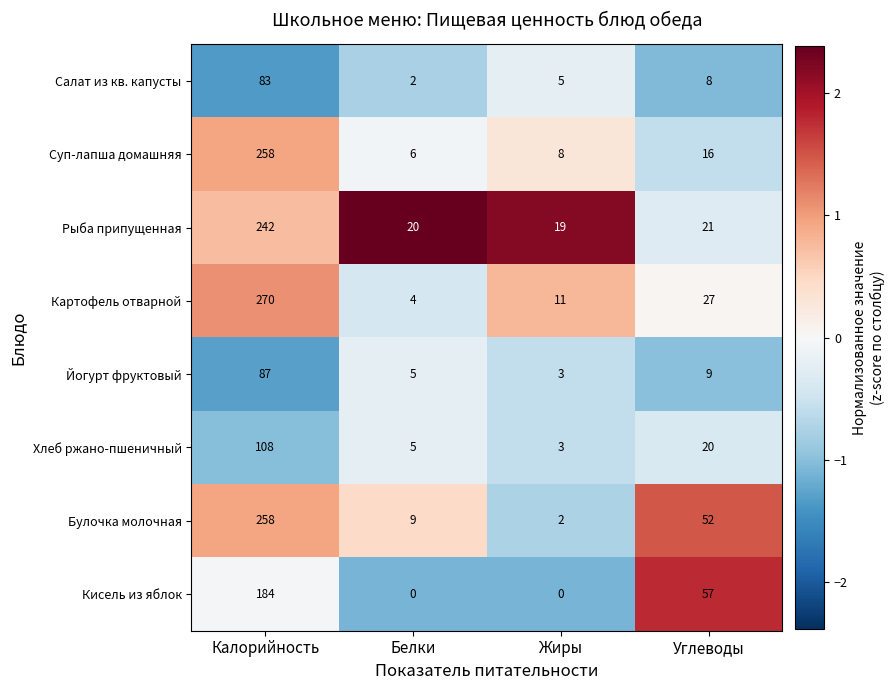

At which category is the sum across all series the highest?

Калорийность